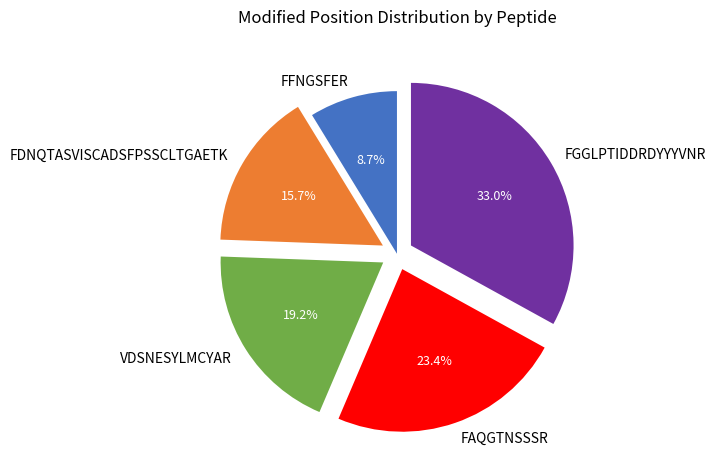

To the nearest percent, what percentage of the pie is FDNQTASVISCADSFPSSCLTGAETK?

16%